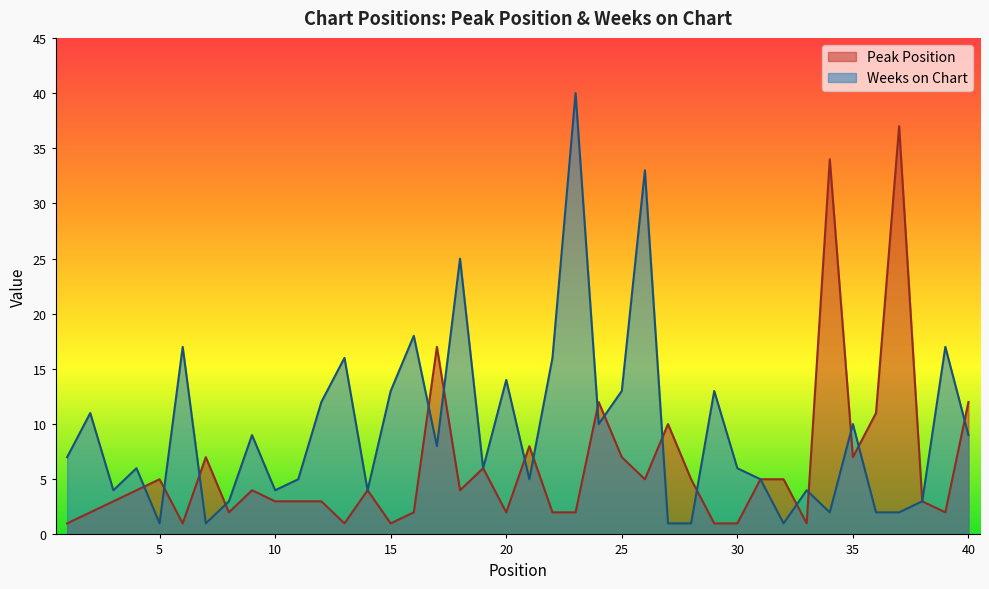

Does the chart display data point markers on the line(s)?

No